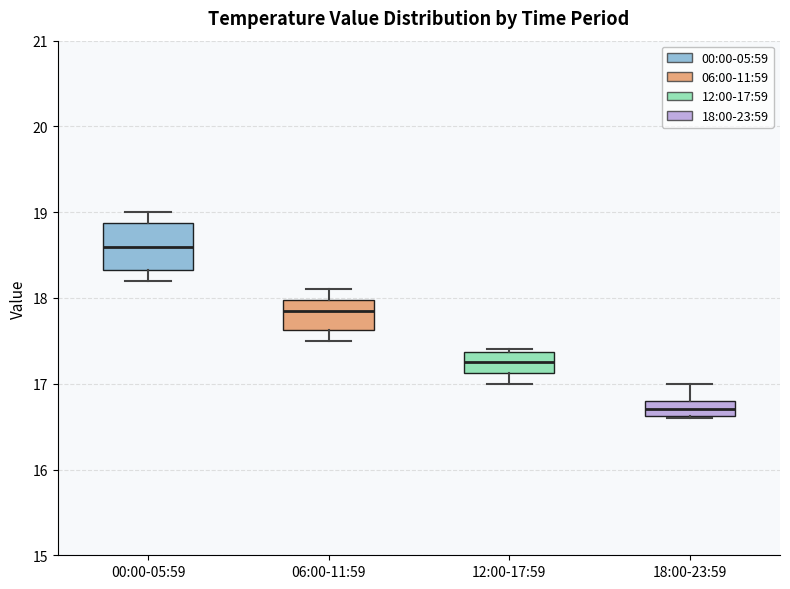

Which box has the lowest median line?

18:00-23:59